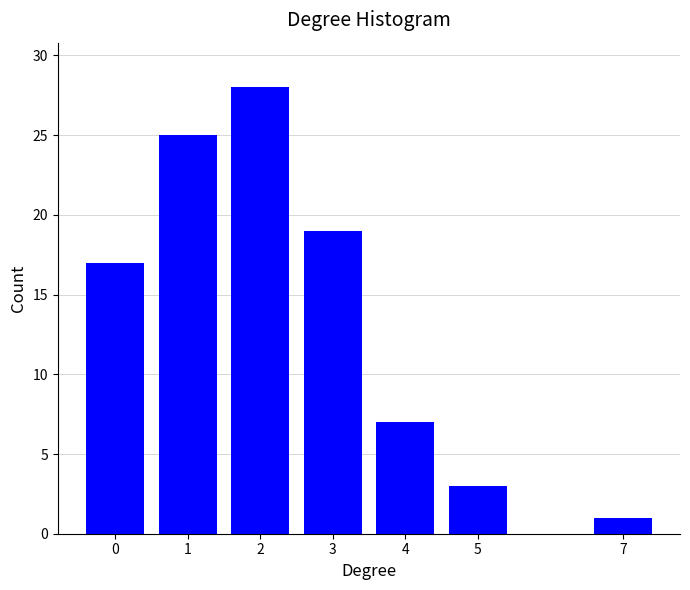

Reading right to left, list all the values displayed in this chart.

1	3	7	19	28	25	17